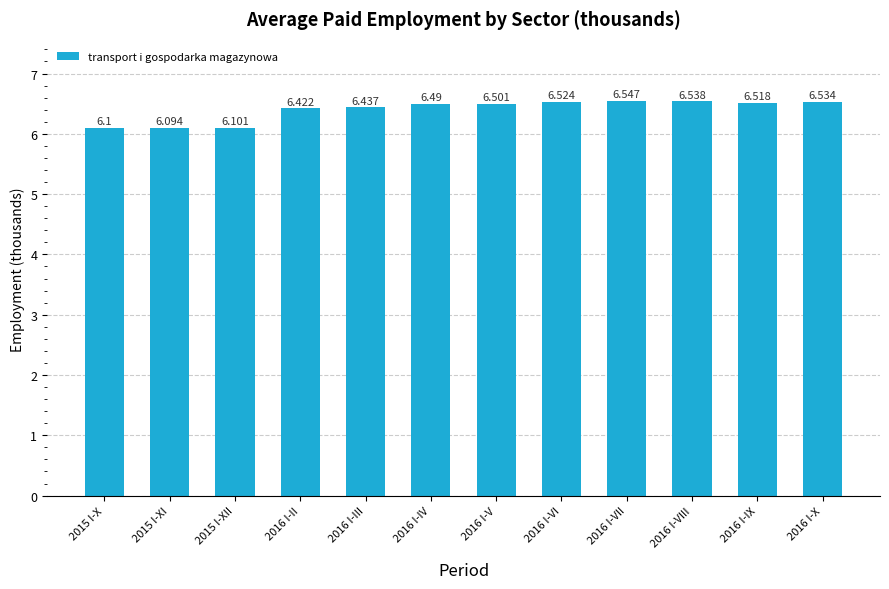

What value does the data have at 2016 I-VIII?

6.5